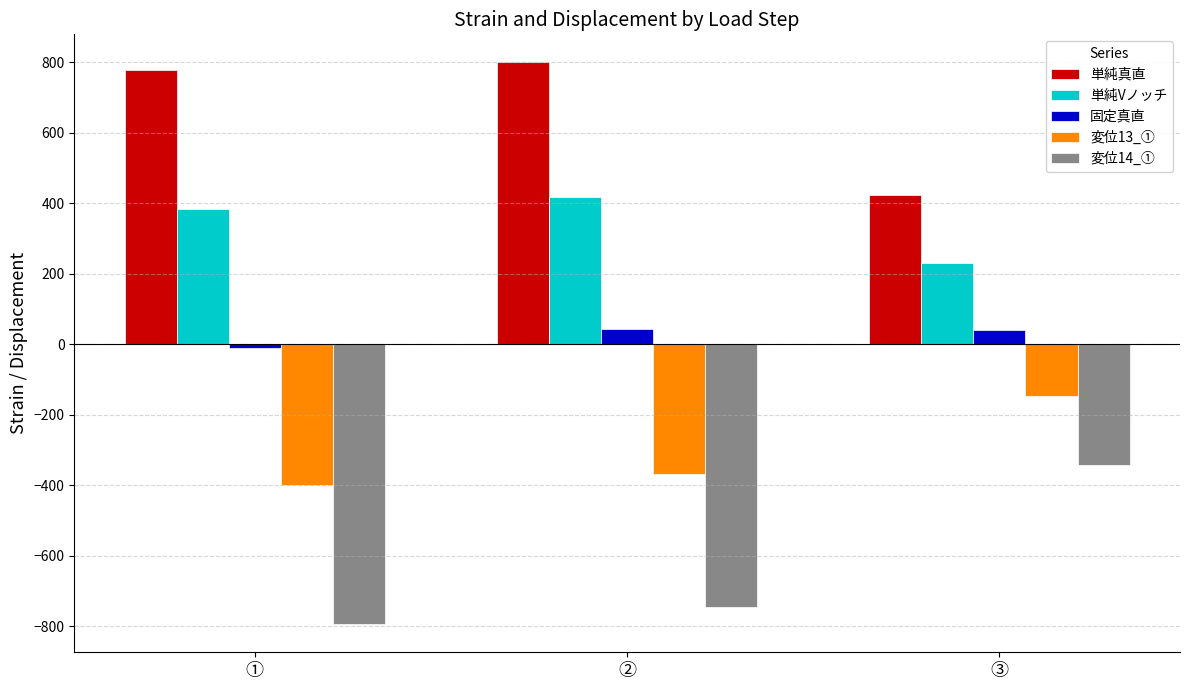

What is the label of the 2nd bar from the left?

②